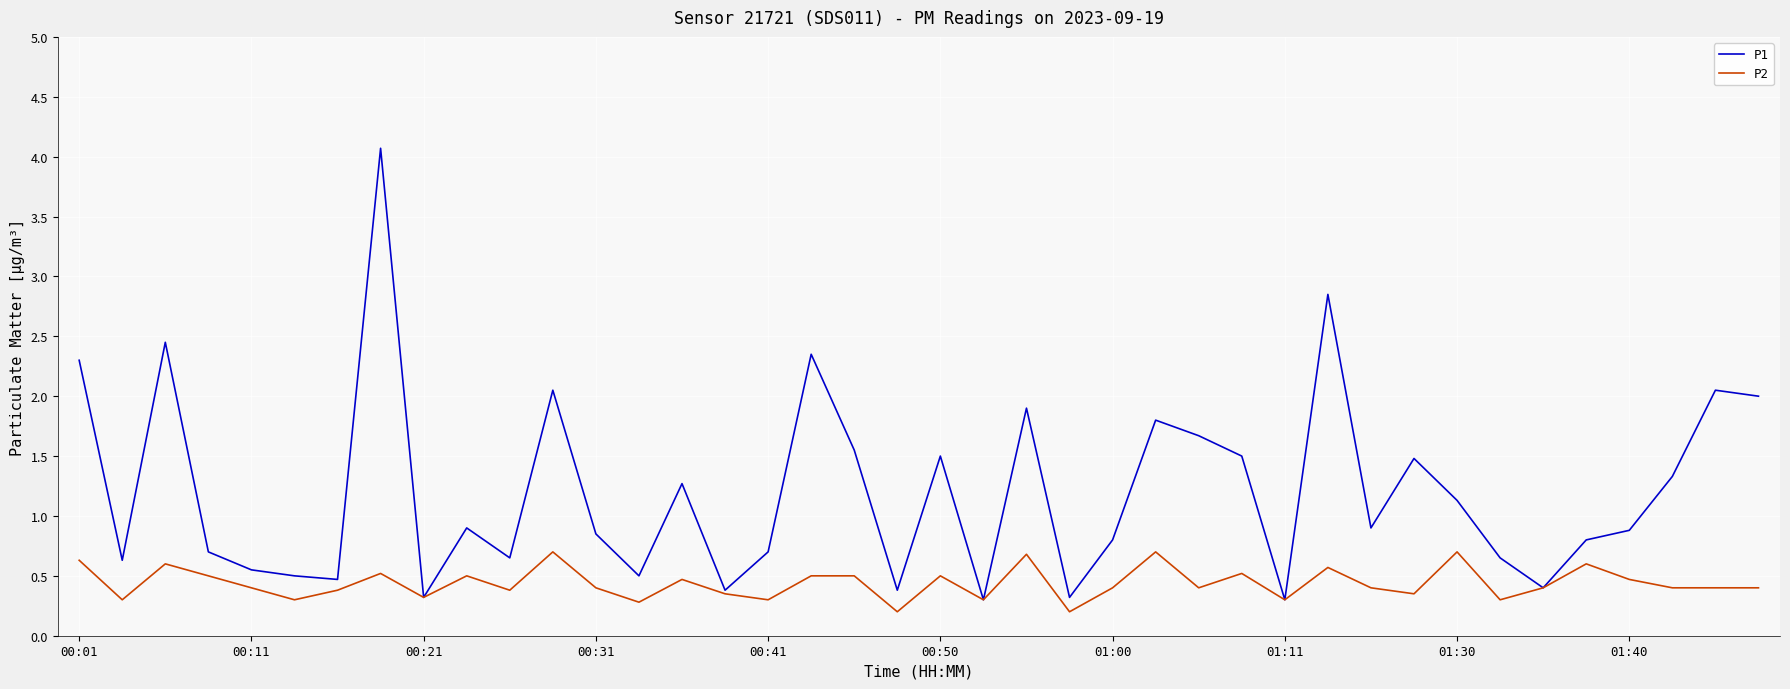

What is the highest value of the P2 series?

0.7